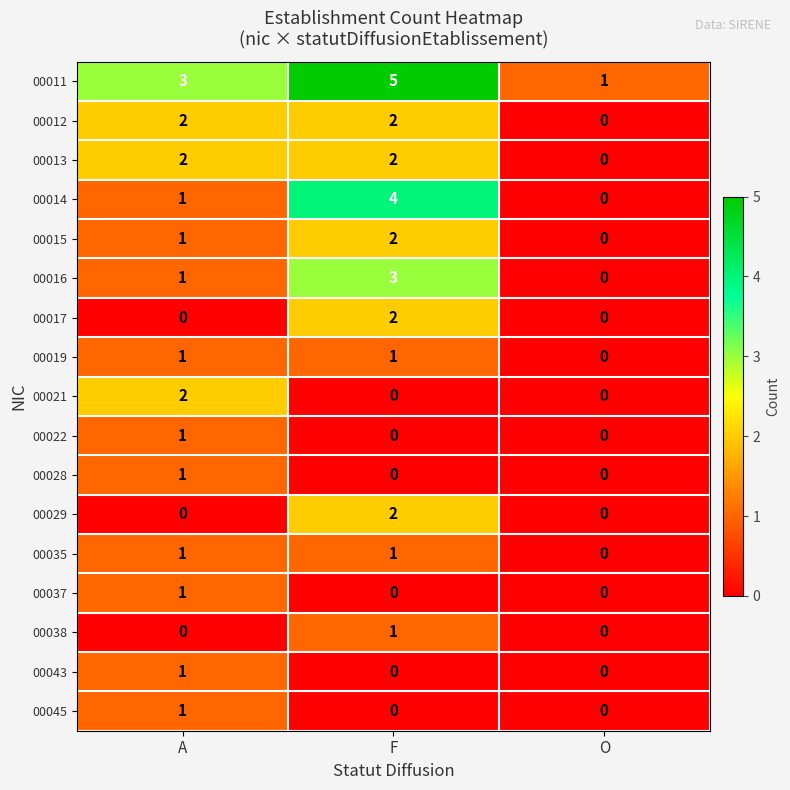

How many 00038 values are between 0 and 1?

3